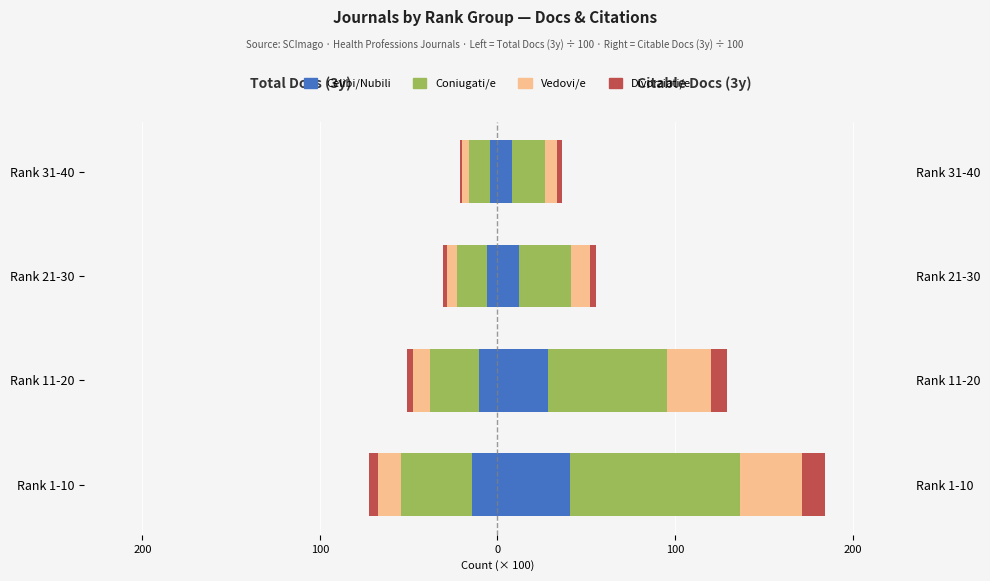

What is the approximate value of Divorziati/e at 100?

-2.1